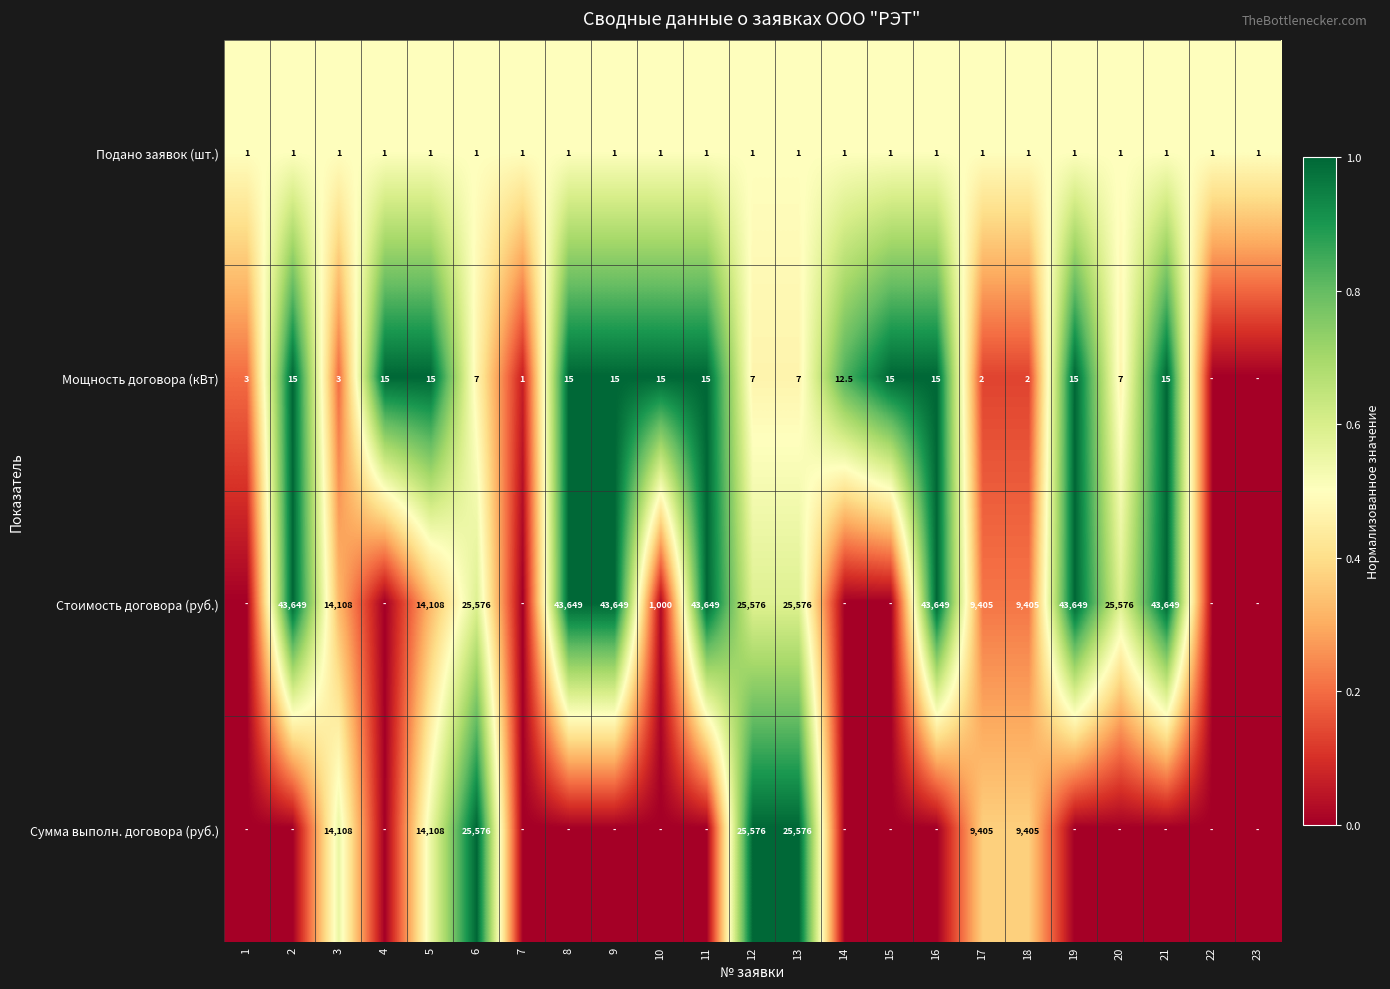

What value does the Подано заявок (шт.) series have at 16?

0.5